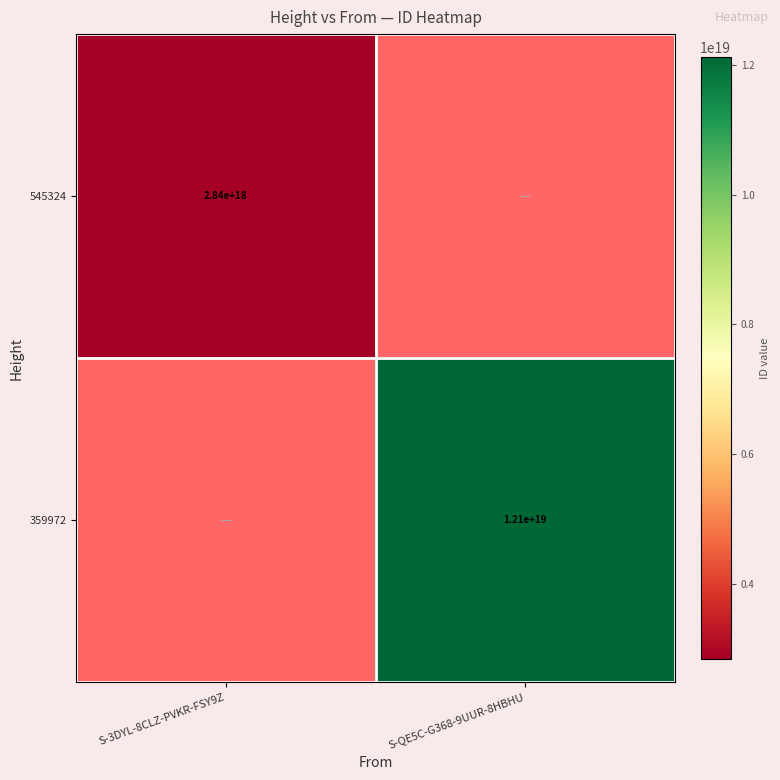

Count the number of categories in the chart.

2